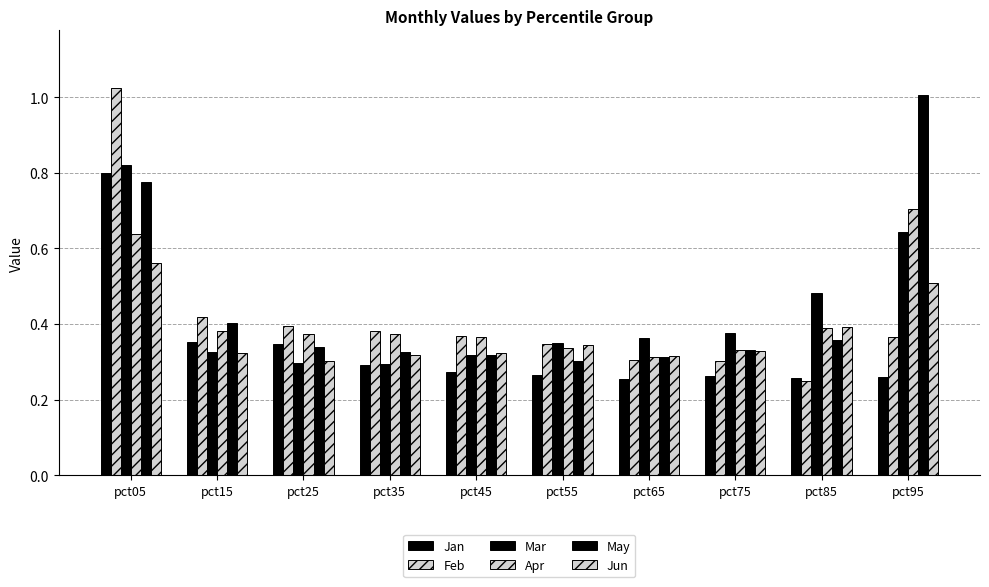

How many bars are there in total?

60